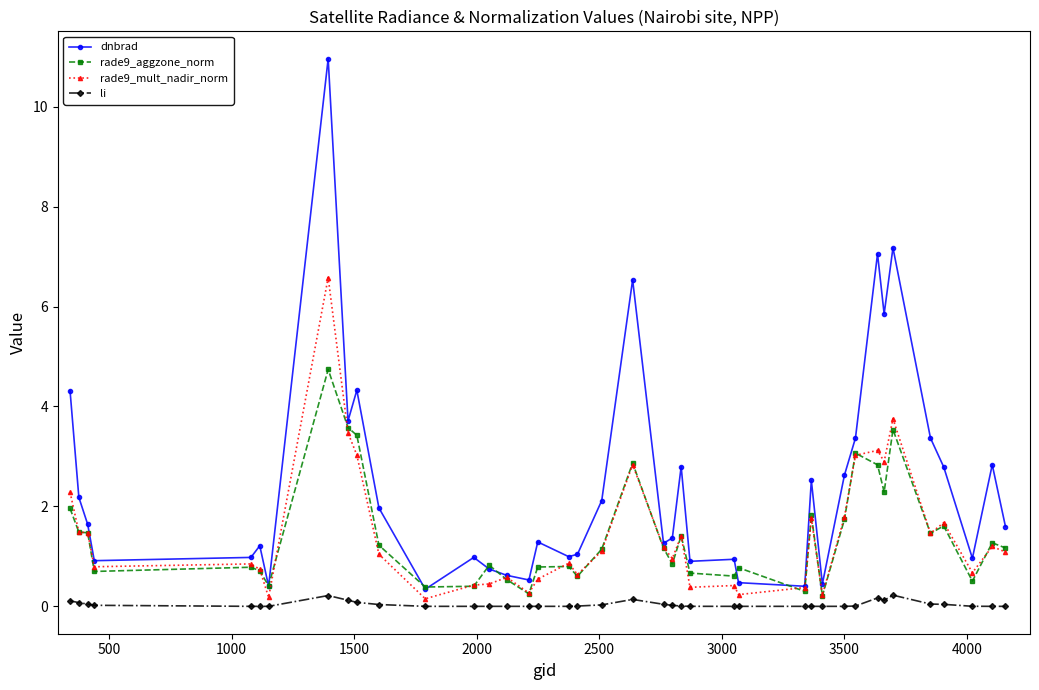

True or false: rade9_mult_nadir_norm has more than 0 points higher than both neighbors.

True